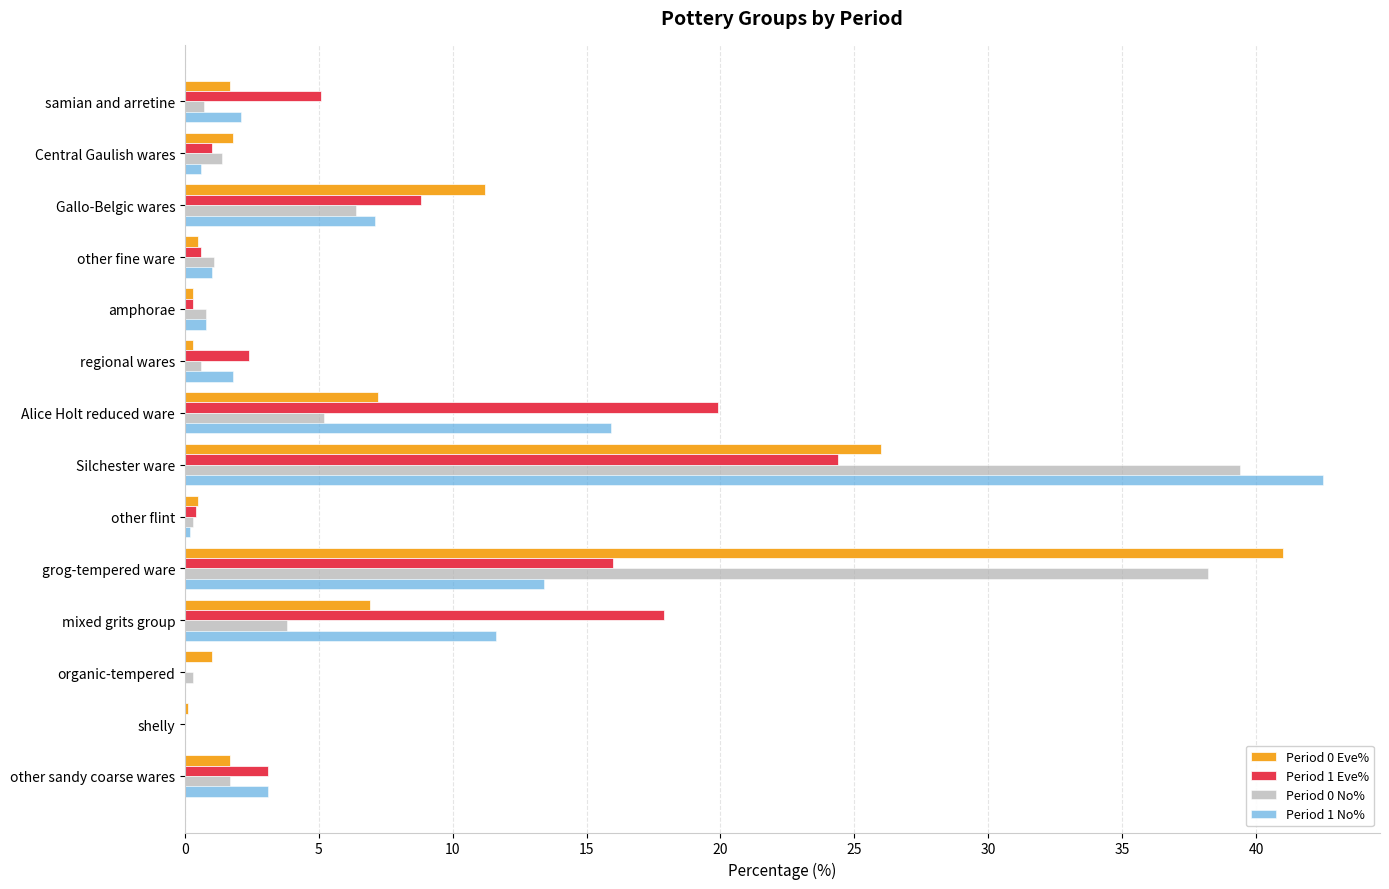

Which label corresponds to the largest value in the chart?

Silchester ware